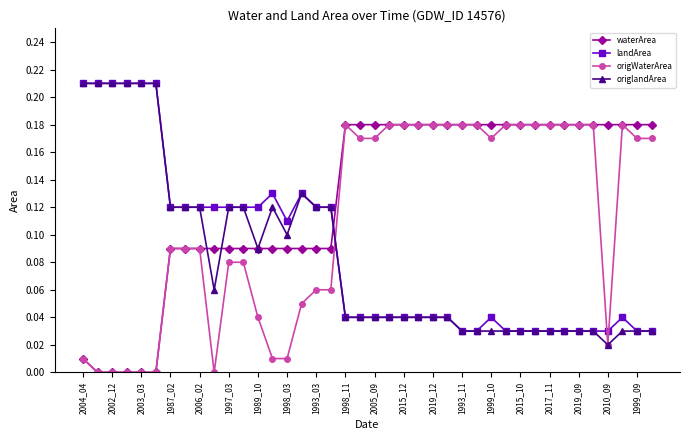

How many intersections are there between landArea and waterArea?

1